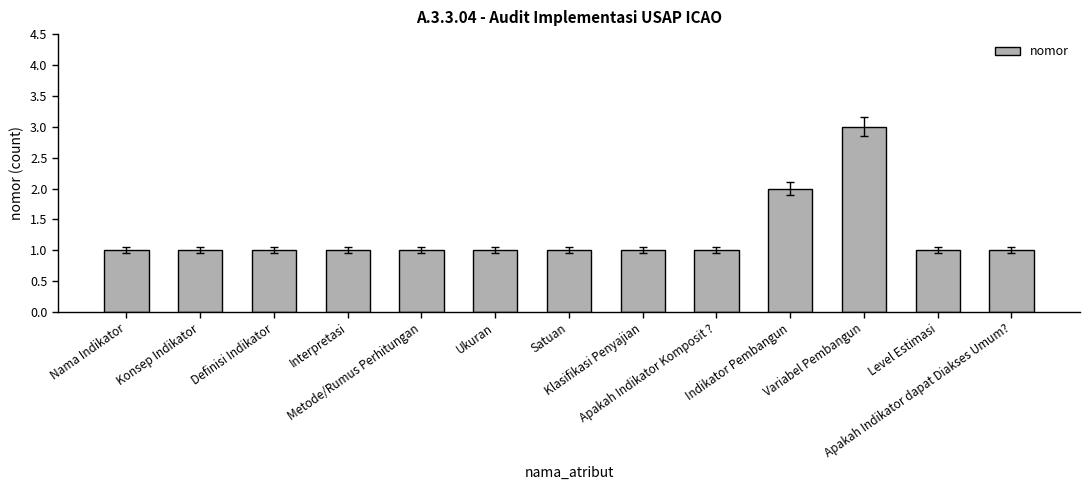

Are the bars horizontal?

No